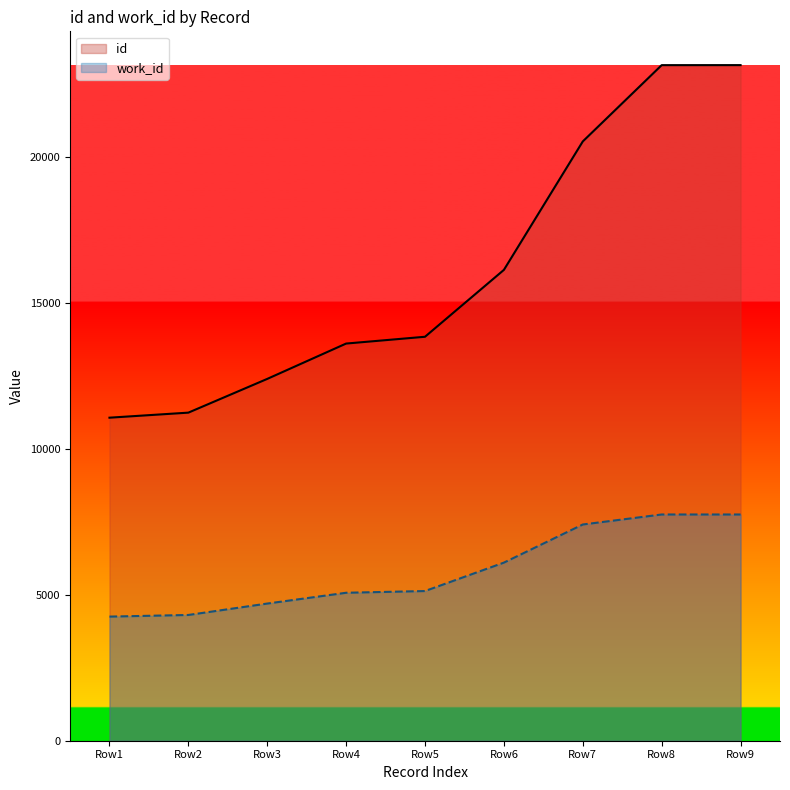

Reading right to left, extract all data points from this chart.

id: Row9=23150	Row8=23149	Row7=20535	Row6=16134	Row5=13842	Row4=13609	Row3=12398	Row2=11242	Row1=11069
work_id: Row9=7752	Row8=7752	Row7=7409	Row6=6103	Row5=5129	Row4=5070	Row3=4700	Row2=4309	Row1=4253